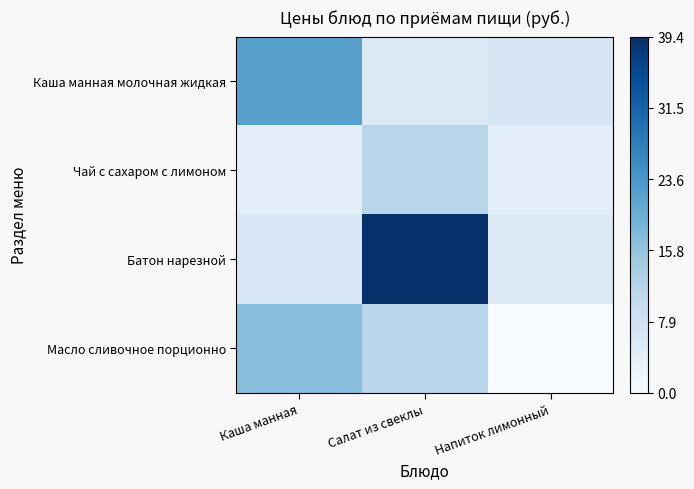

What is the spread (max minus min) of values at Салат из свеклы?

34.0